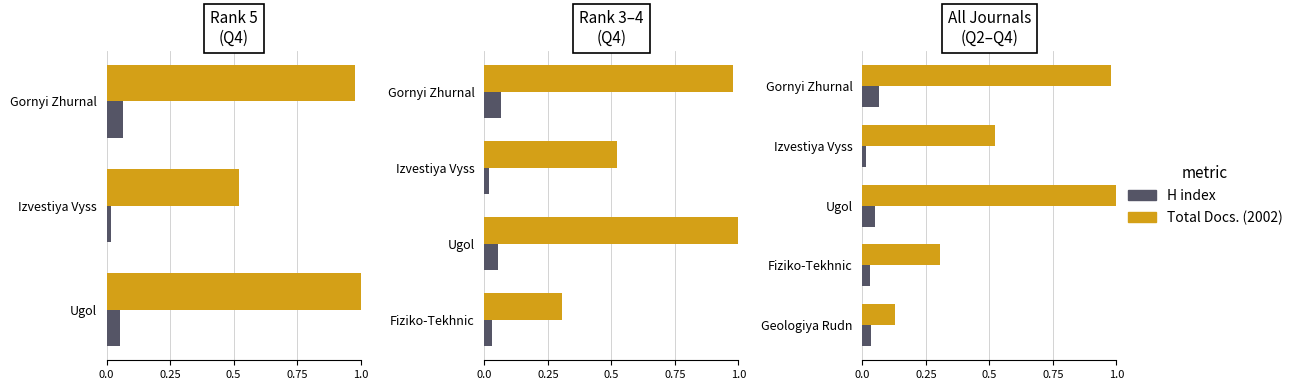

Is it true that Total Docs. (2002) equals 1.0 at Ugol?

True